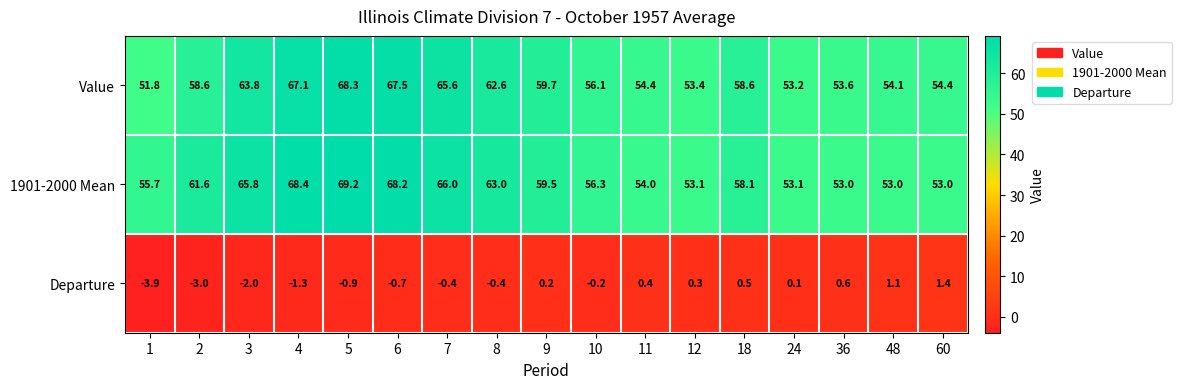

How many values in the 1901-2000 Mean series are below 58?

8